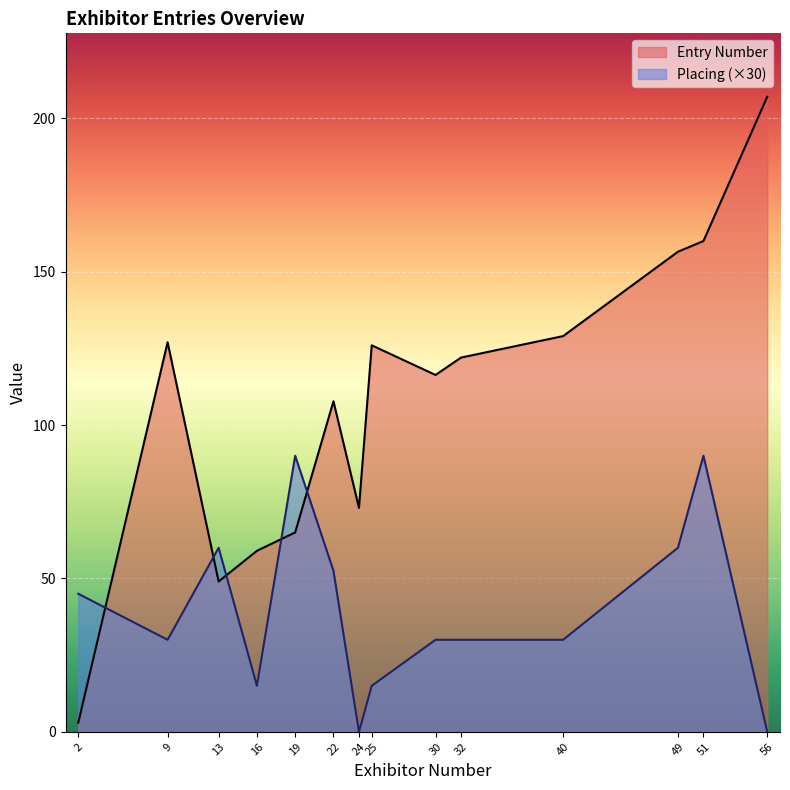

True or false: Placing has a value of 2 at 49.

True